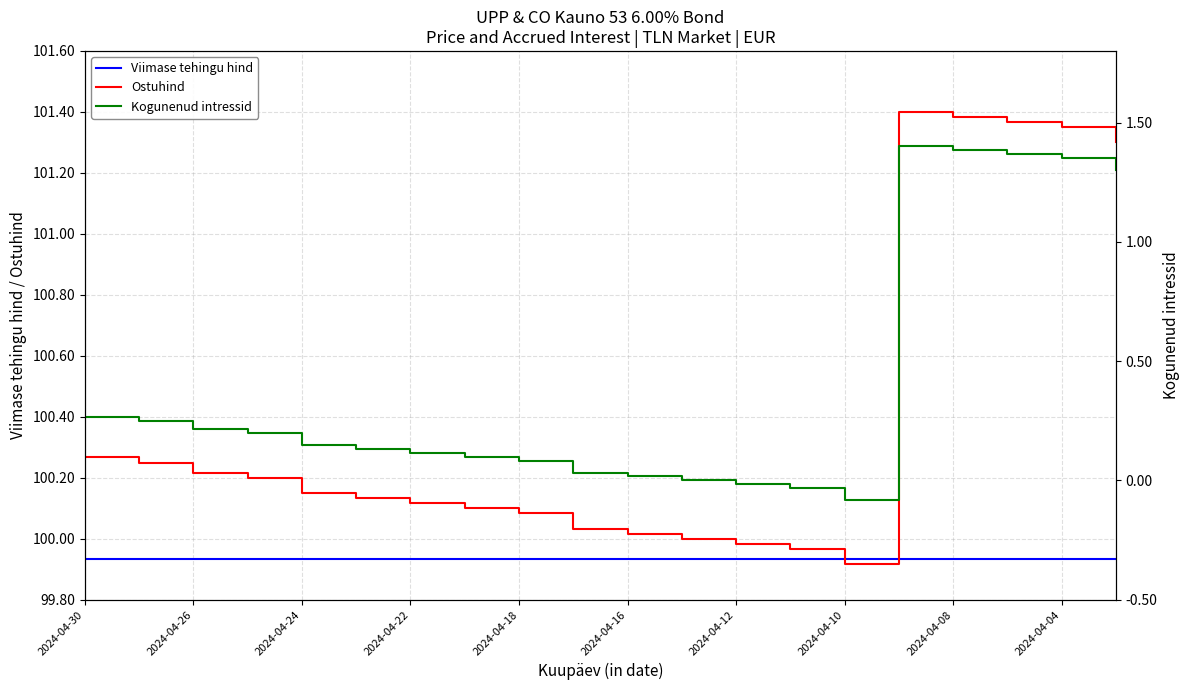

How many distinct data groups are displayed?

3